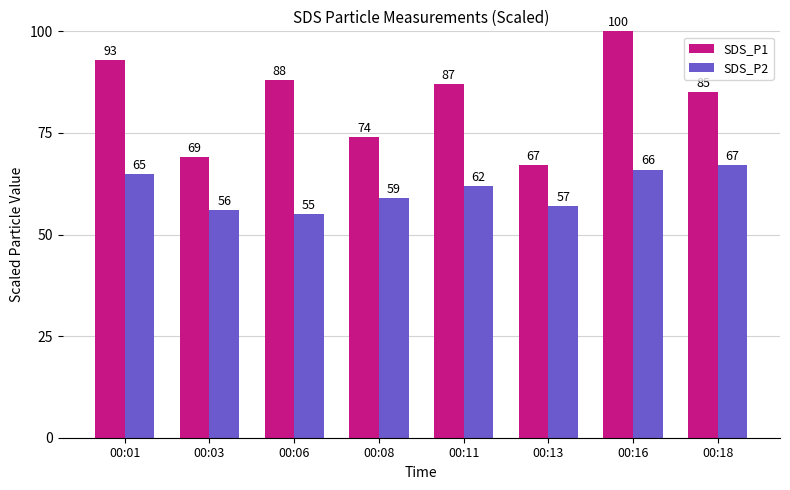

Which series changed the most between 00:06 and 00:18?

SDS_P2